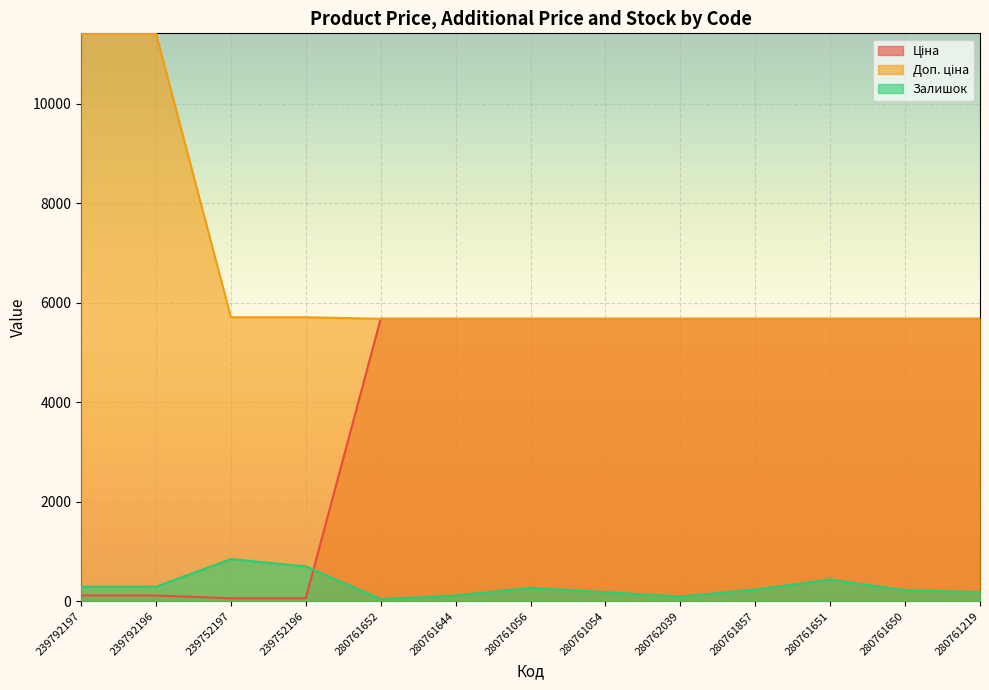

Which category has the lowest value across all series?

280761652